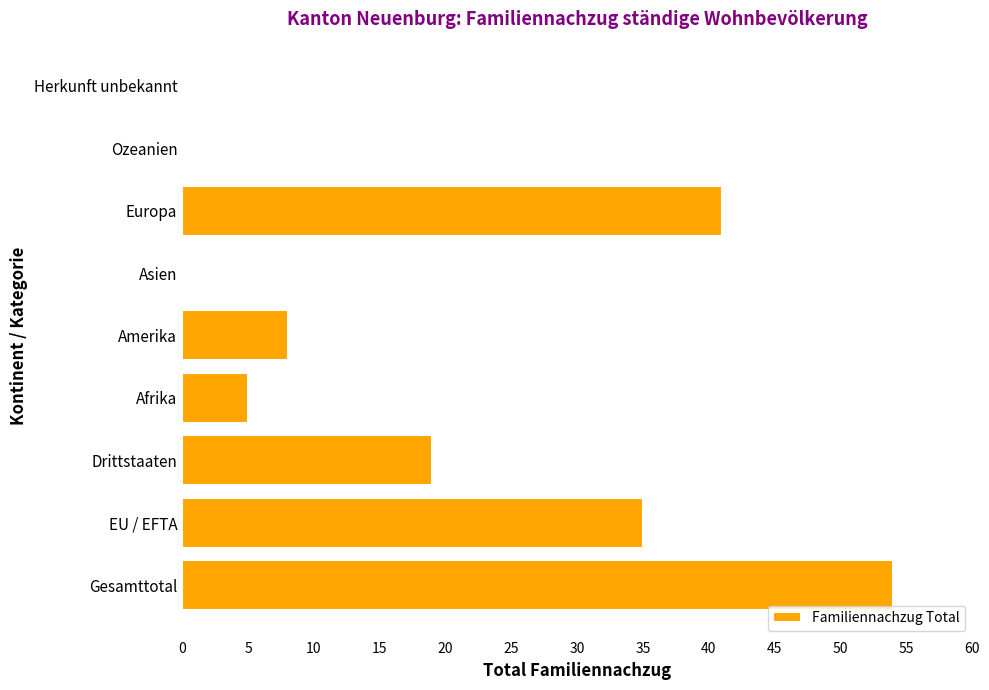

At which category does the chart reach its peak across all series?

Gesamttotal